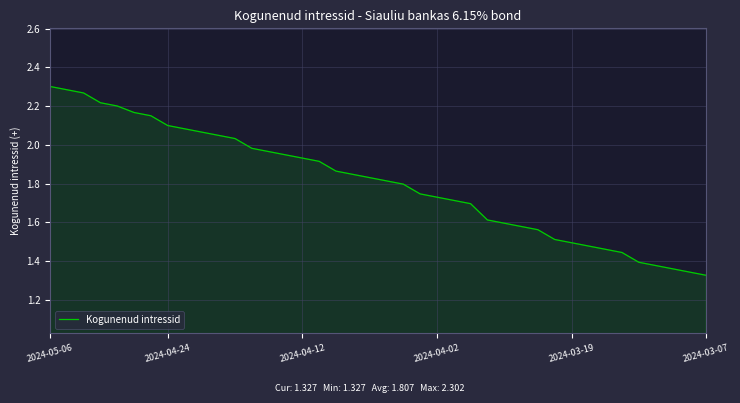

The chart shows a value of 2.1 at 2024-04-24. True or false?

True